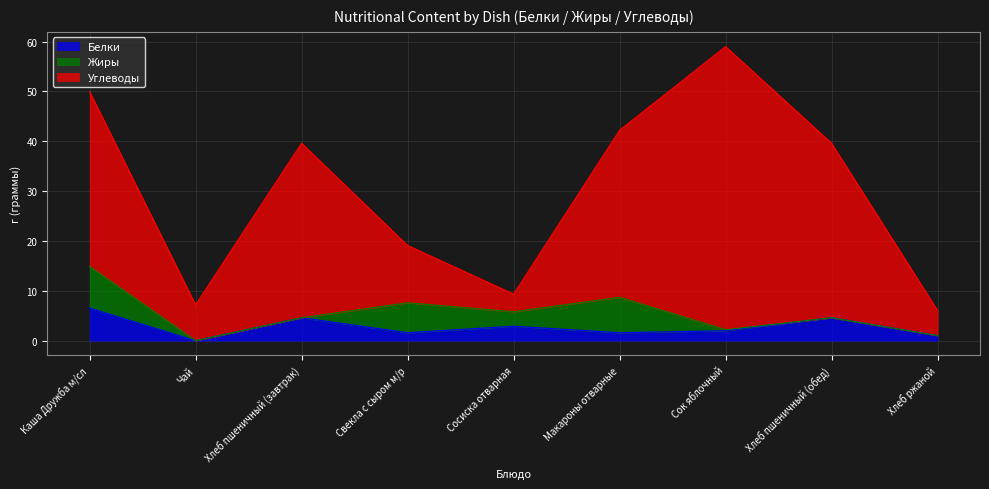

What are all the series names shown in the legend?

Белки, Жиры, Углеводы